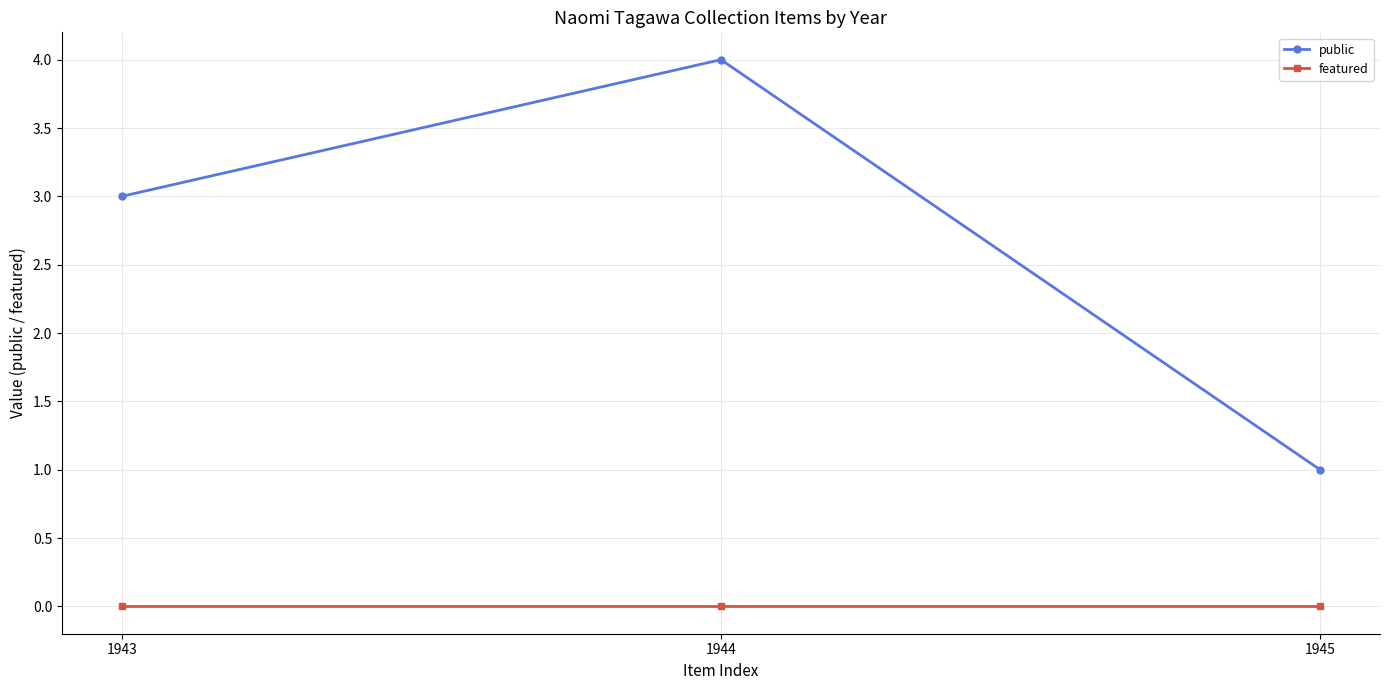

What is the minimum value for public?

1